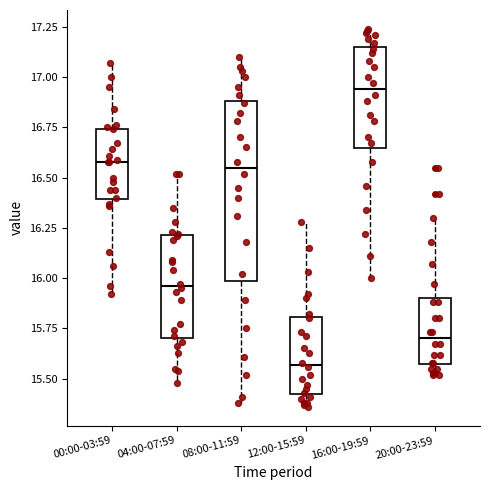

Reading left to right, read every box against the y-axis: the position of its median line, the range the box covers, and the ends of its whiskers. The values are not printed on the chart, so give them approximately, as read against the axis.

00:00-03:59: median 16.60, box 16.40 to 16.75, whiskers 15.90 to 17.05
04:00-07:59: median 15.95, box 15.70 to 16.20, whiskers 15.50 to 16.50
08:00-11:59: median 16.55, box 16.00 to 16.90, whiskers 15.40 to 17.10
12:00-15:59: median 15.55, box 15.45 to 15.80, whiskers 15.35 to 16.30
16:00-19:59: median 16.95, box 16.65 to 17.15, whiskers 16.00 to 17.25
20:00-23:59: median 15.70, box 15.55 to 15.90, whiskers 15.50 to 16.30